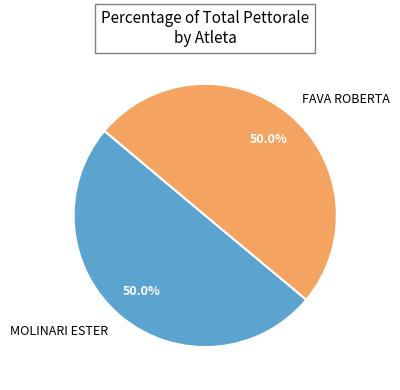

Is the sum of FAVA ROBERTA and MOLINARI ESTER greater than half?

Yes